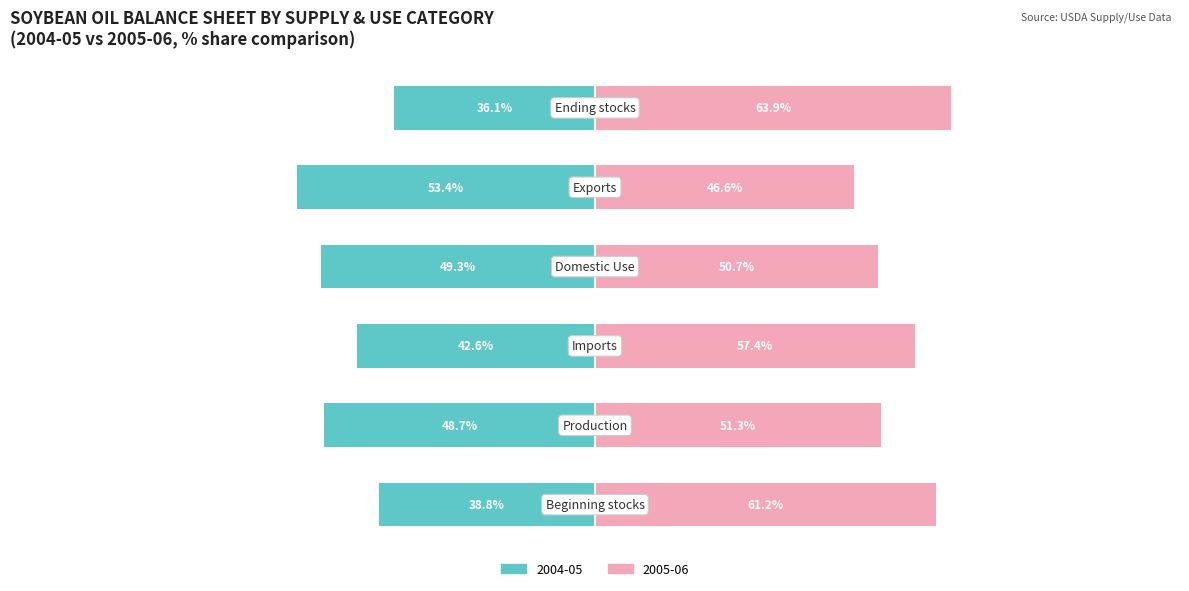

What is the value of the 2005-06 (renter analog) bar at the 6th from the left?

63.9